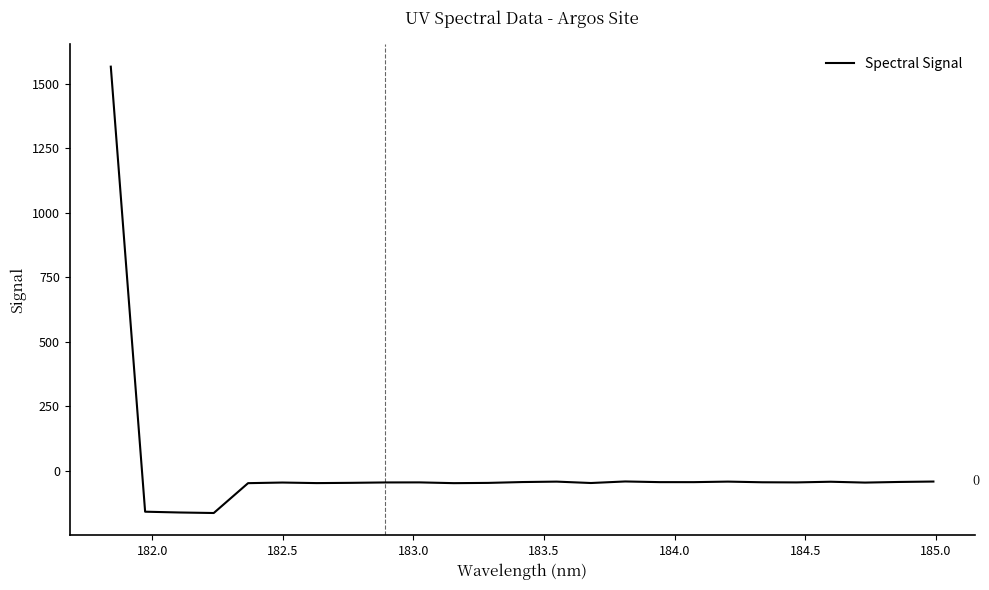

What is the minimum value shown in the chart?

-163.0